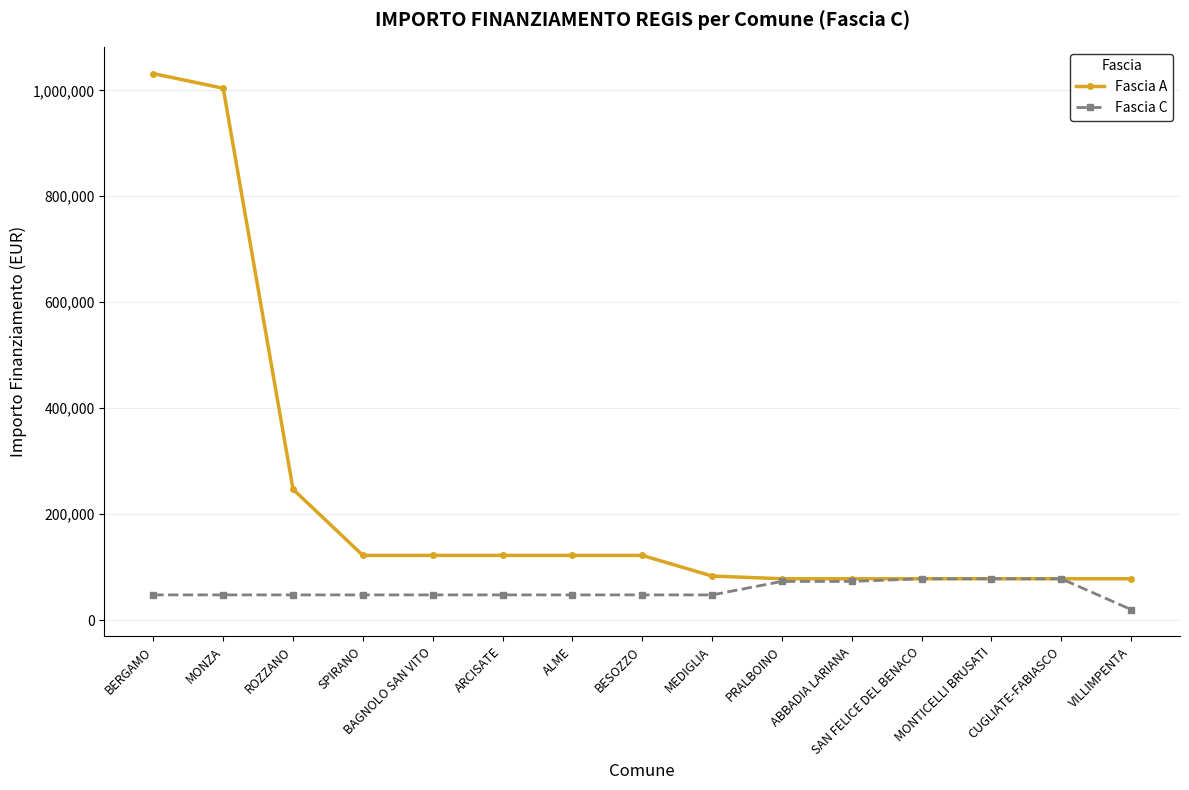

What is the label of the 7th point from the right?

MEDIGLIA